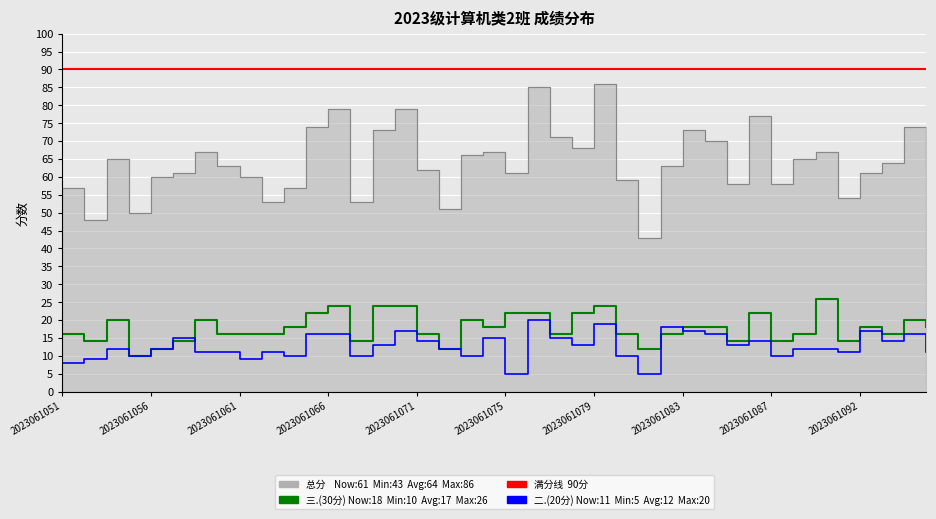

How many categories are shown in the chart?

40